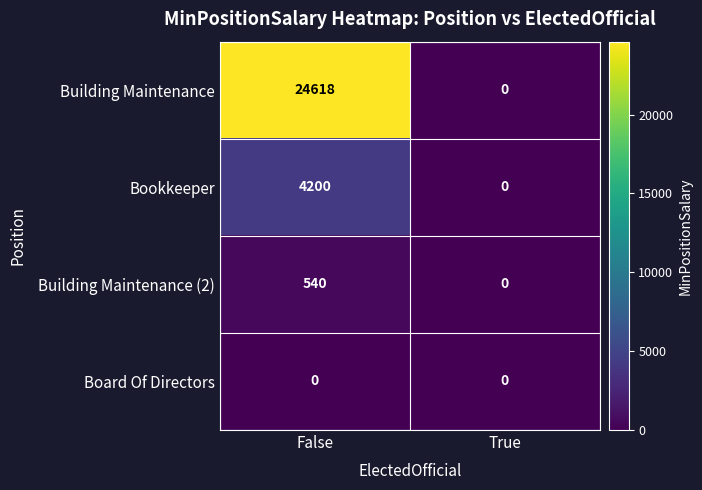

Which label corresponds to the largest value in the chart?

False